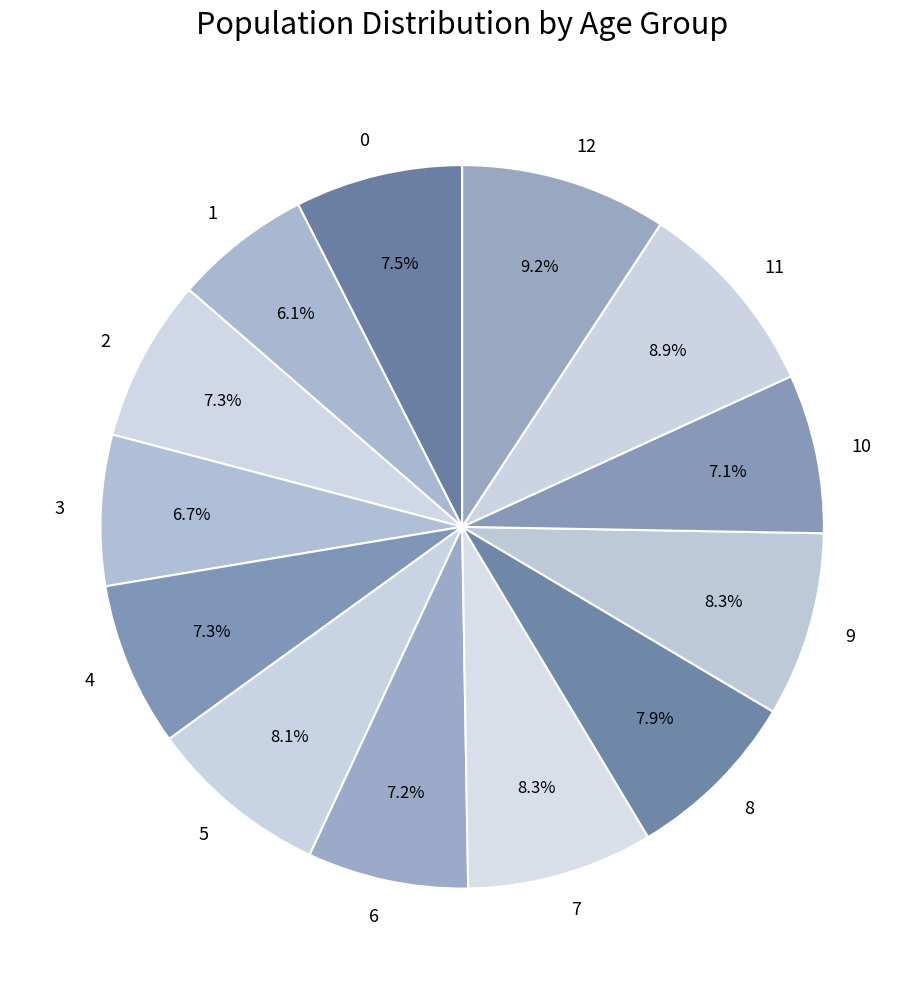

Which category has the smallest portion of the pie?

1